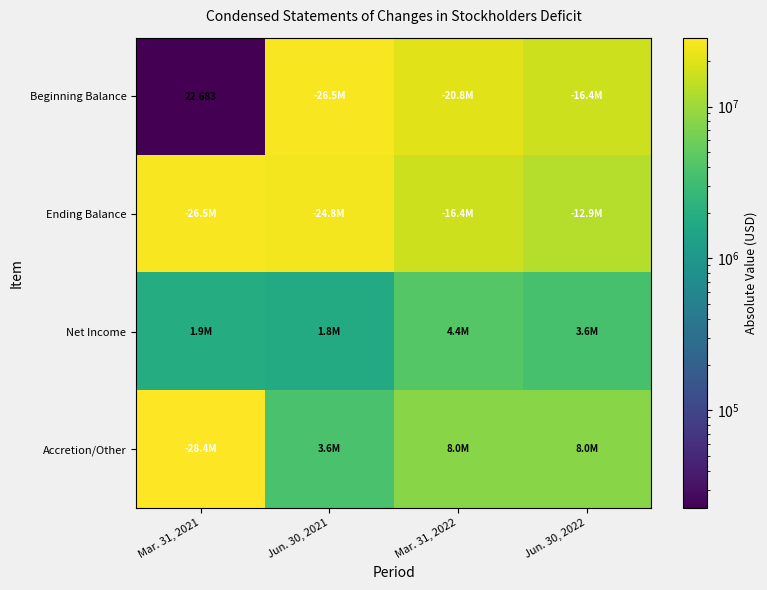

True or false: Beginning Balance has a value of 22683 at Mar. 31, 2021.

True